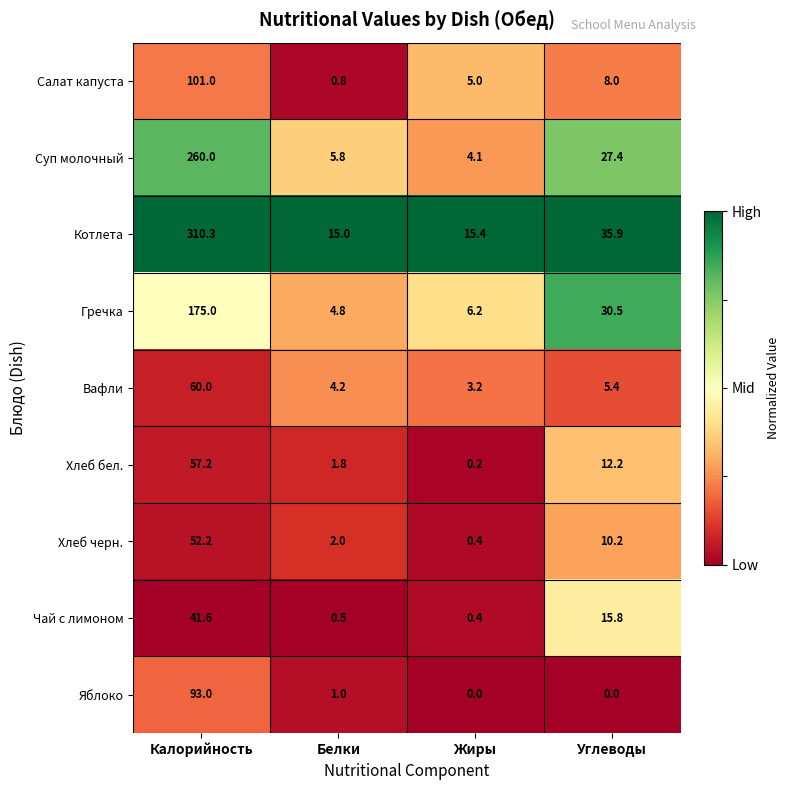

Which series has the largest range (max minus min)?

Котлета